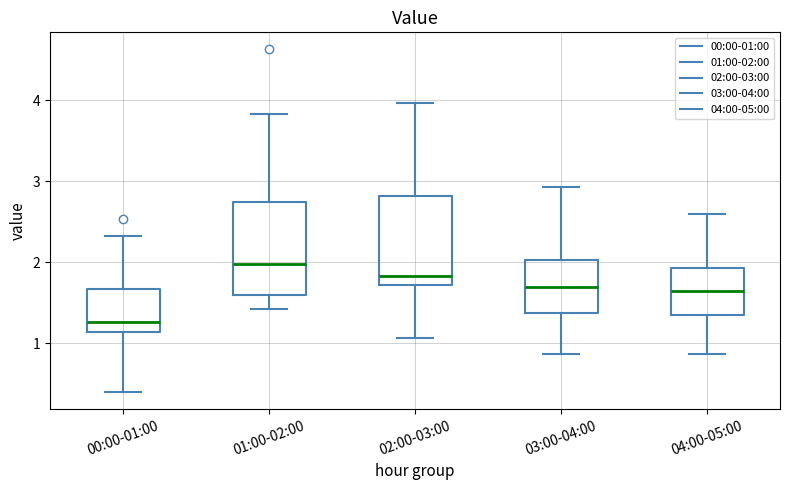

Which box's median line is the lowest?

00:00-01:00